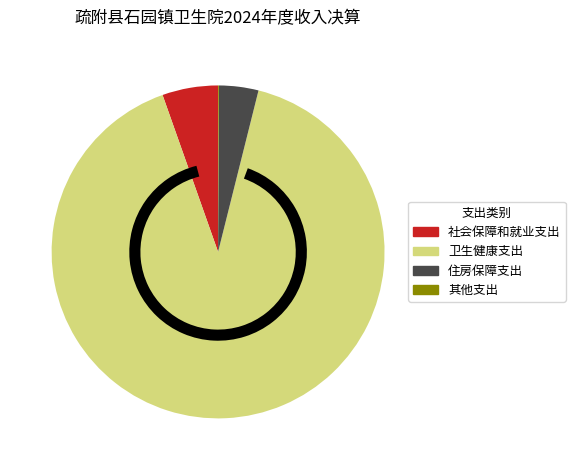

Combined, do 社会保障和就业支出 and 住房保障支出 account for over 50%?

No